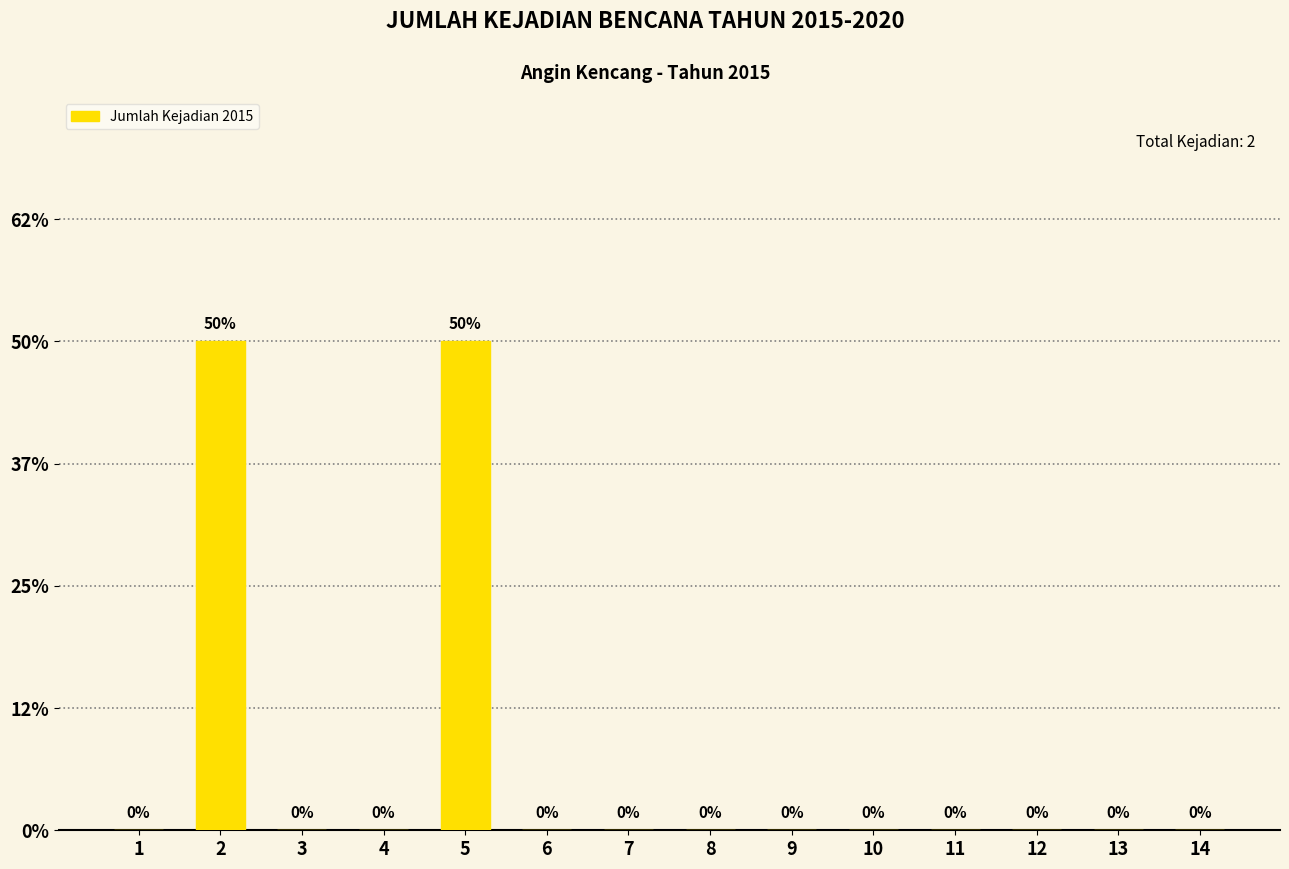

Reading left to right, list all the values displayed in this chart.

0	1	0	0	1	0	0	0	0	0	0	0	0	0